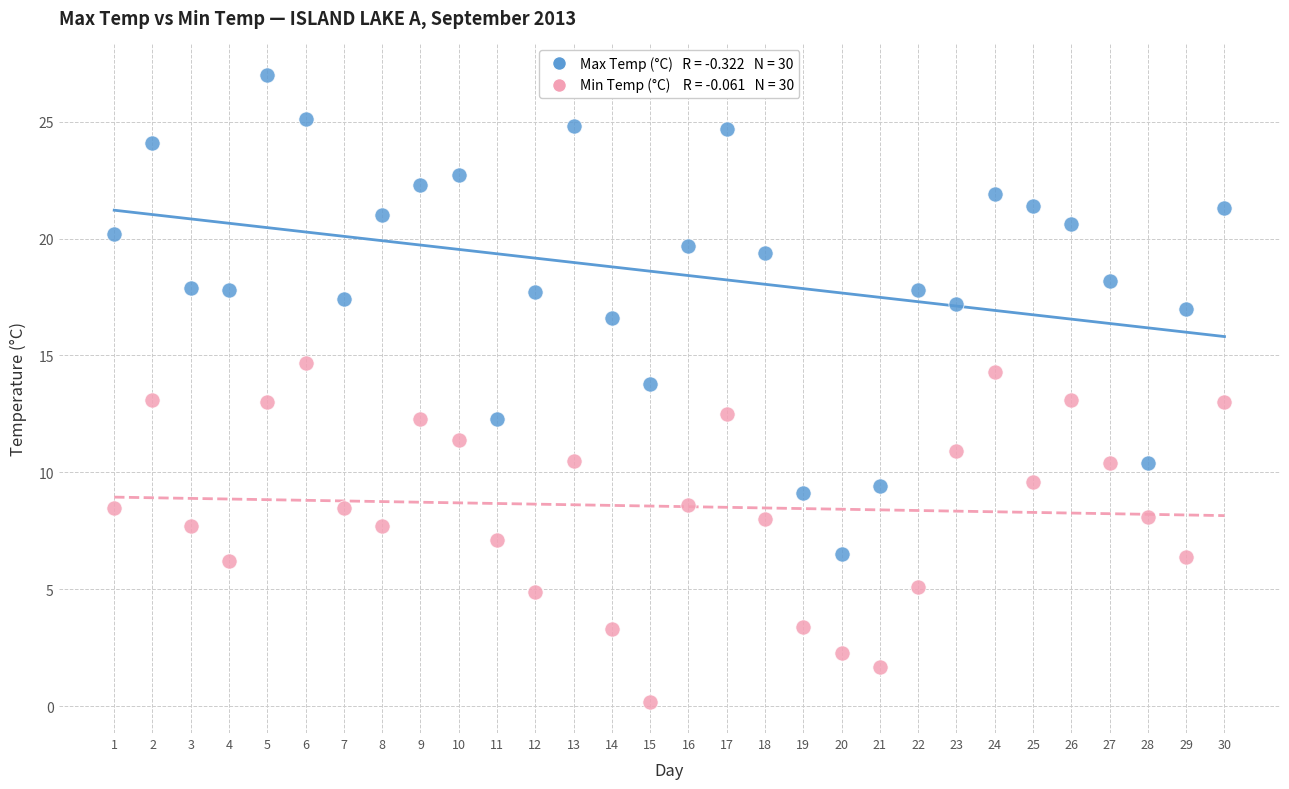

Across all data points, what is the range of Y values (max minus min)?

26.8